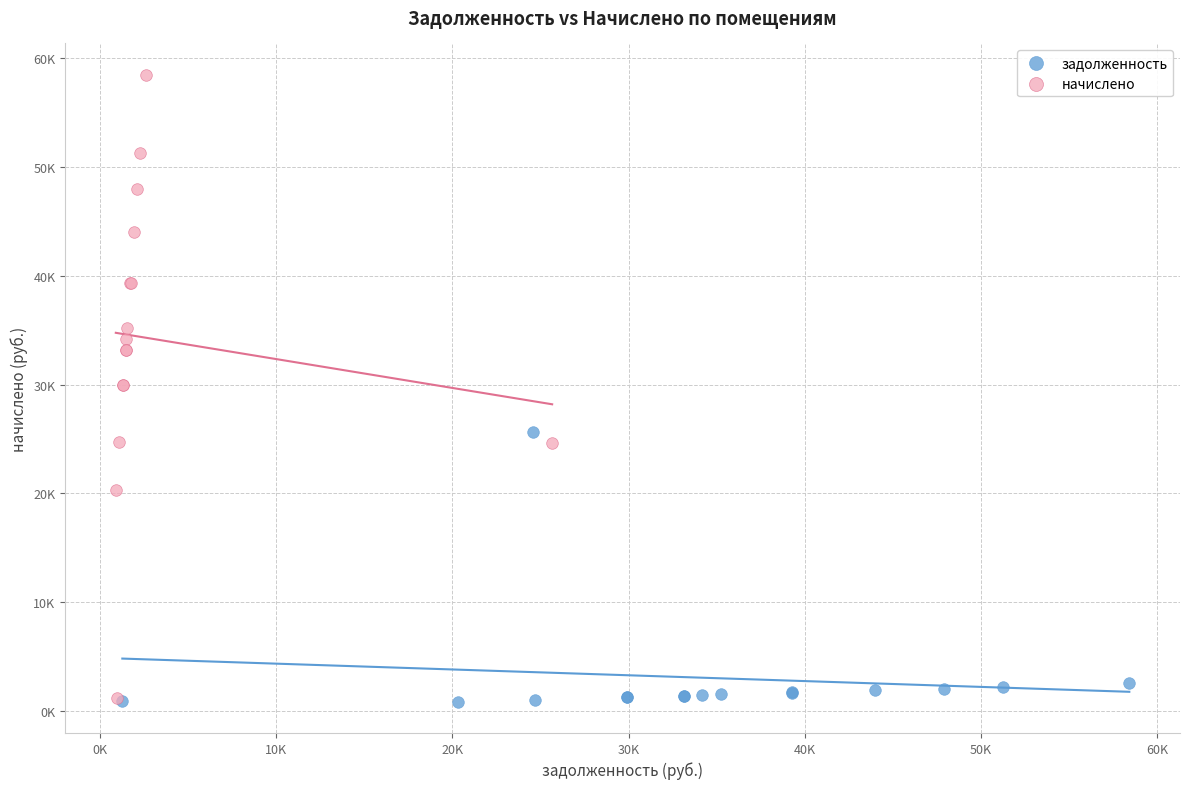

Which series reaches the maximum Y coordinate?

начислено